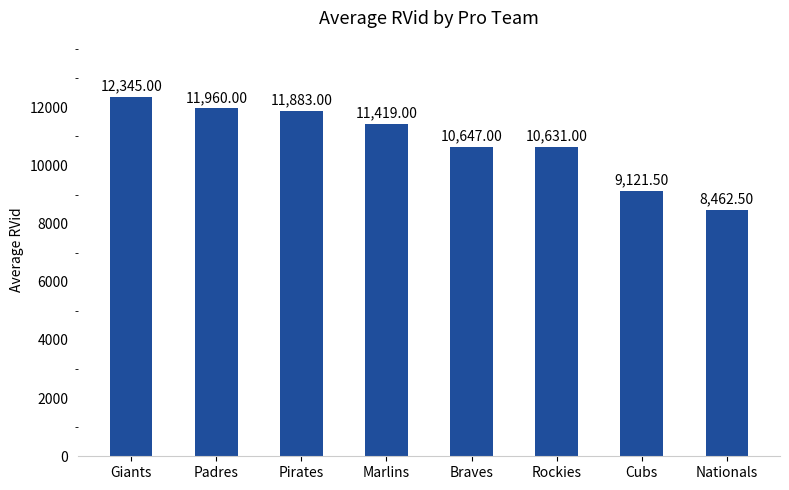

The value at Pirates is 11883.0. True or false?

True